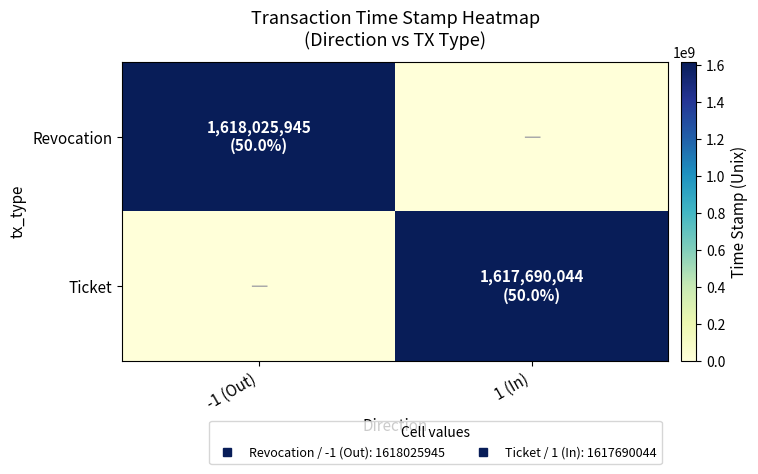

Which series has the widest spread of values?

Revocation